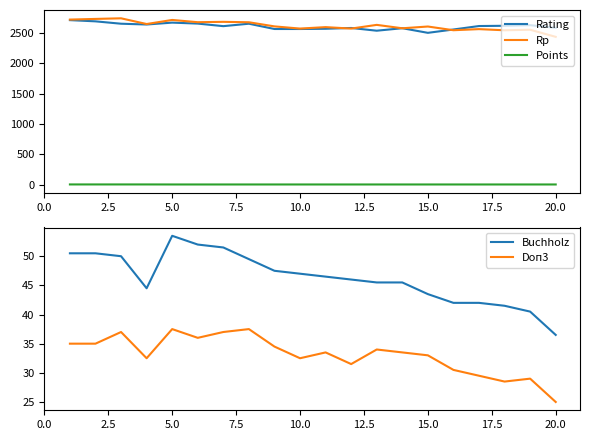

True or false: Buchholz and Doп3 cross at least once.

False